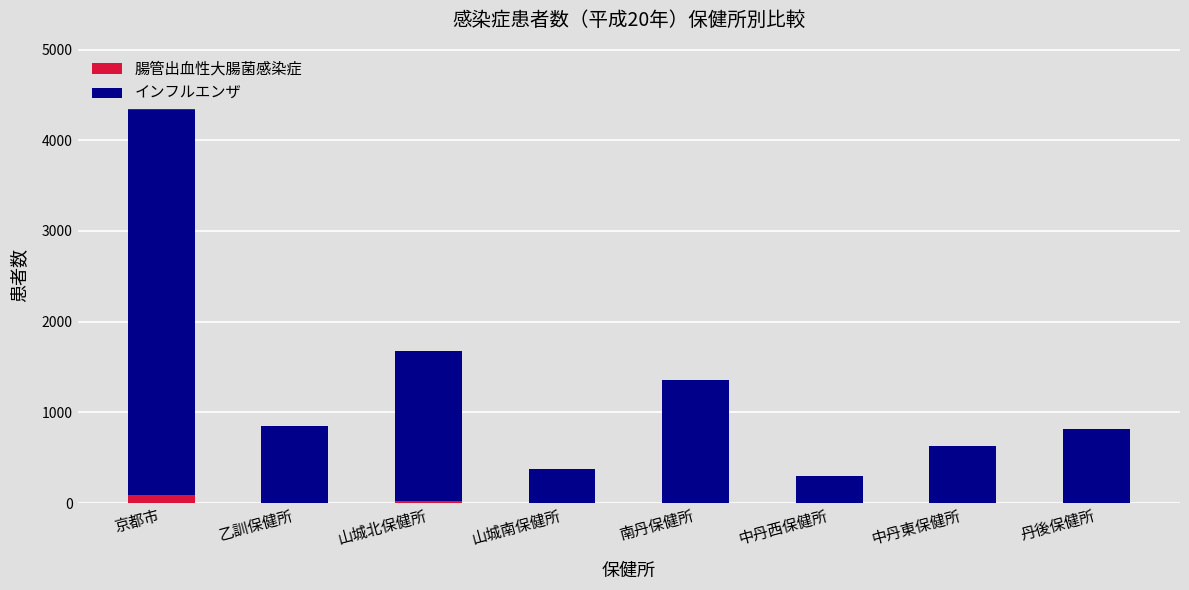

The value of 腸管出血性大腸菌感染症 at 中丹東保健所 is 7. True or false?

False